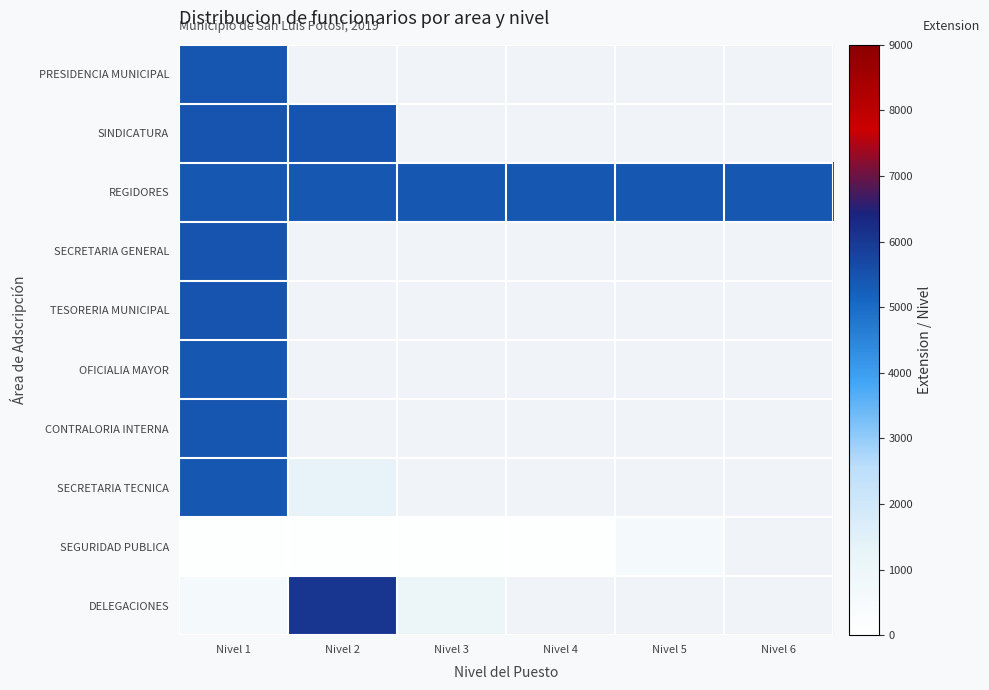

Which category has the lowest value across all series?

Nivel 1